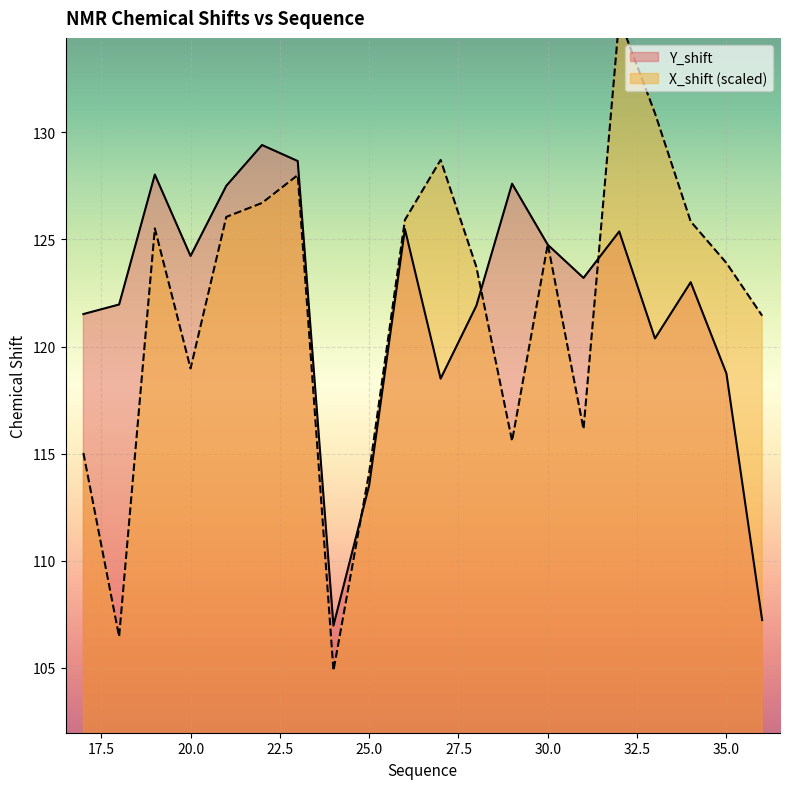

True or false: X_shift has a value of 71.8 at 34.

False